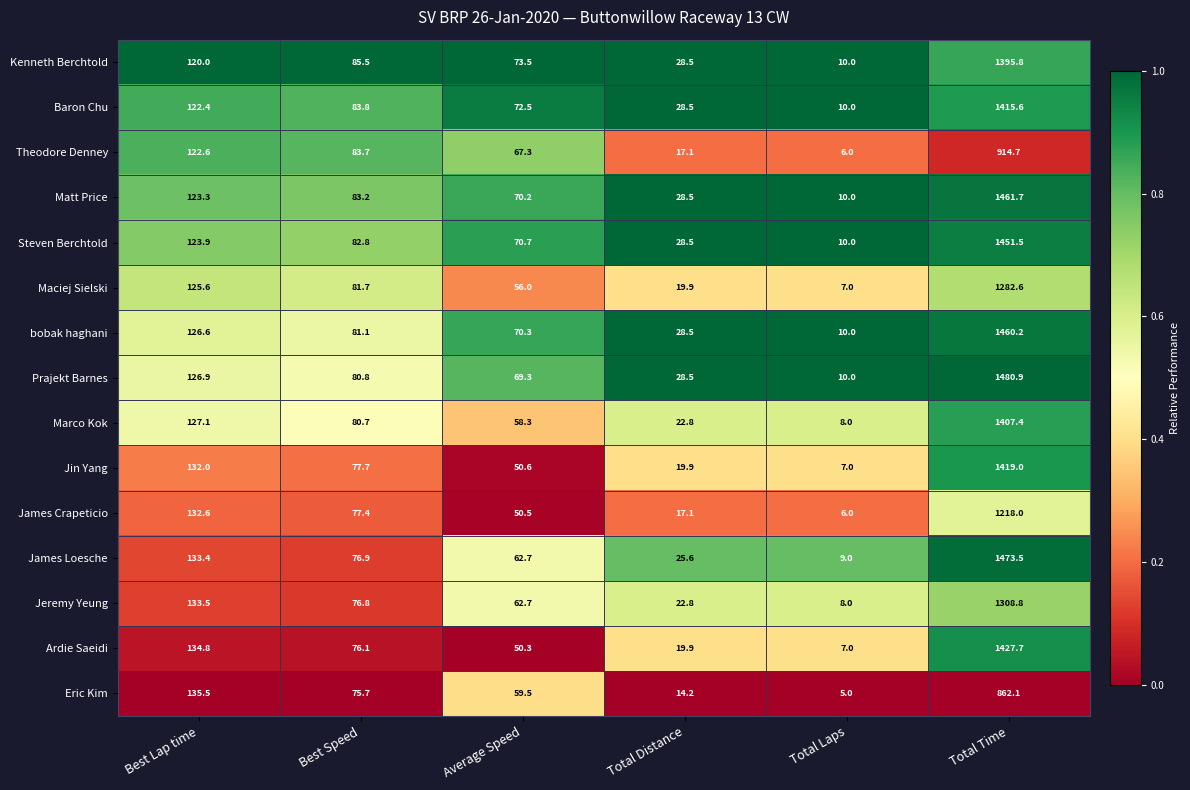

At Best Lap time, list the series in order from largest to smallest.

Eric Kim, Ardie Saeidi, Jeremy Yeung, James Loesche, James Crapeticio, Jin Yang, Marco Kok, Prajekt Barnes, bobak haghani, Maciej Sielski, Steven Berchtold, Matt Price, Theodore Denney, Baron Chu, Kenneth Berchtold